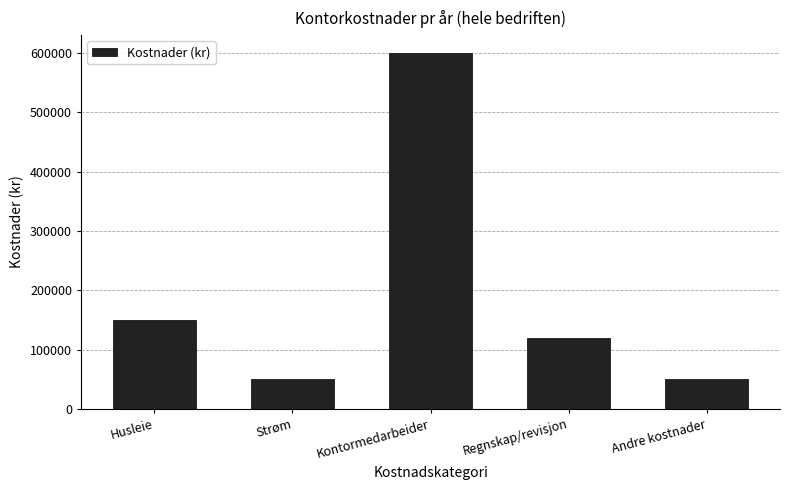

What is the minimum value shown in the chart?

50000